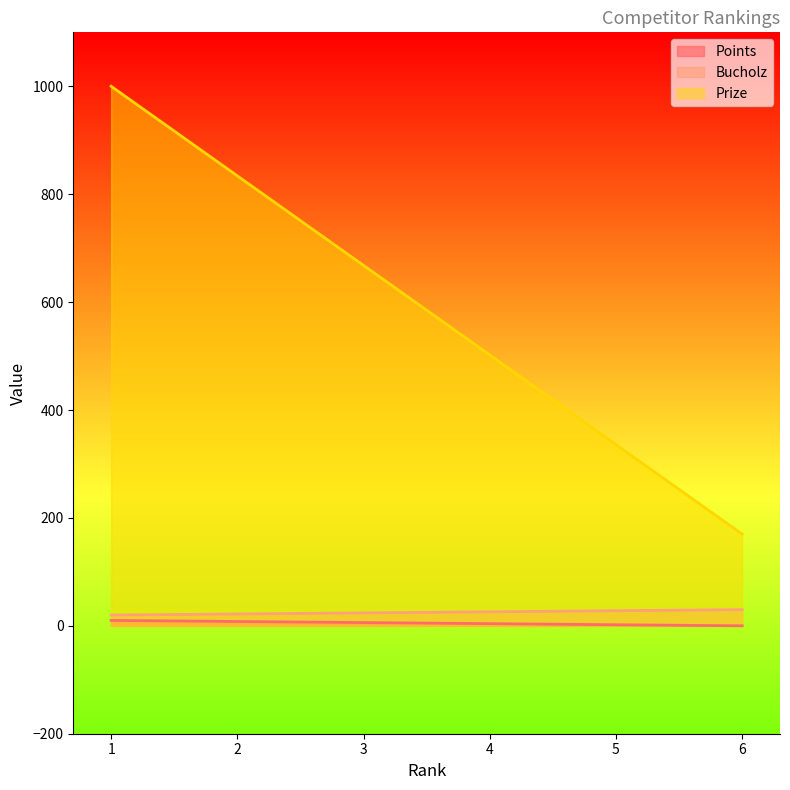

Does the chart display data point markers on the line(s)?

No